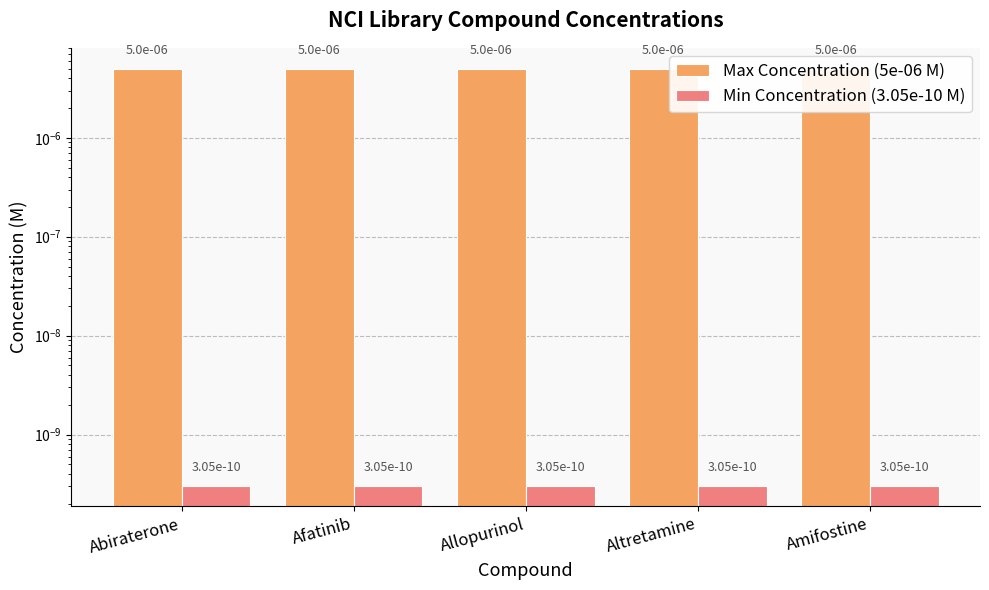

What is the label of the 1st bar from the right?

Amifostine